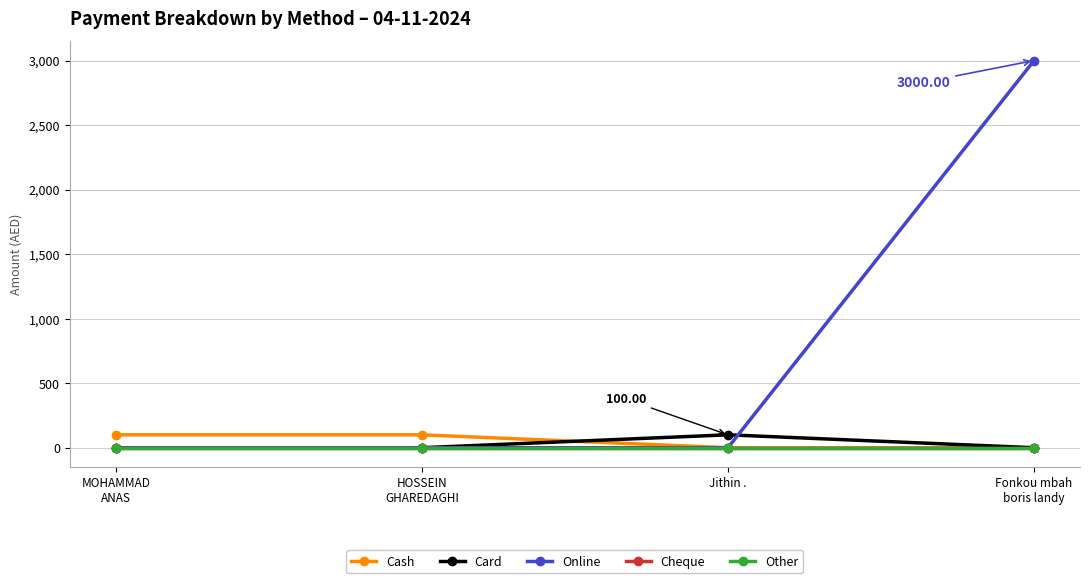

Which series ends up on top after the final intersection of Card and Online?

Online